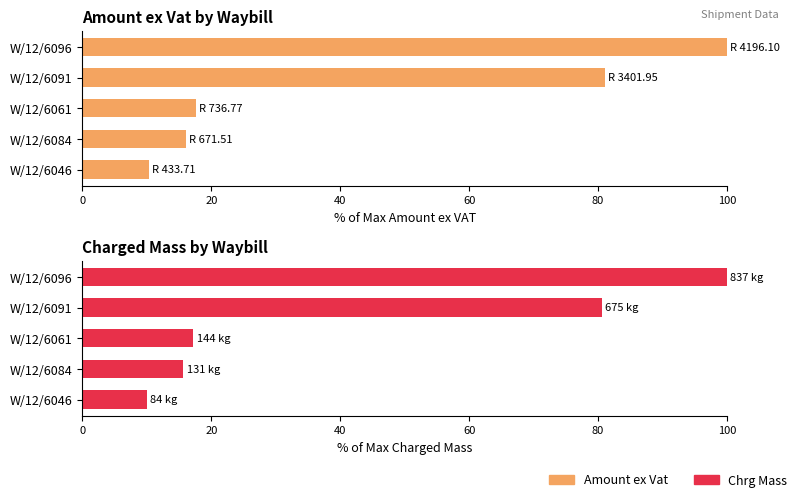

The Amount ex Vat series shows 100.0 at W/12/6096. True or false?

True